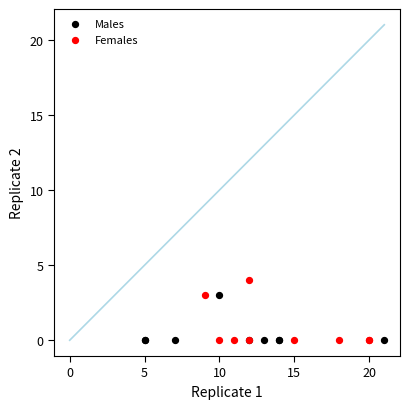

What are all the series names shown in the legend?

Males, Females